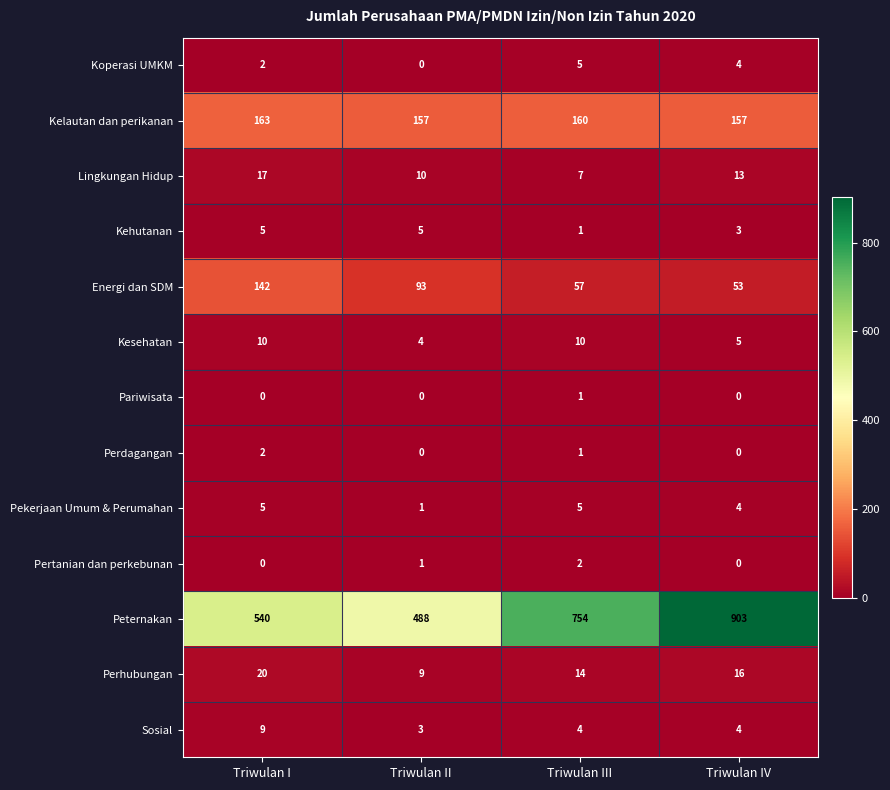

Which series has the widest spread of values?

Peternakan